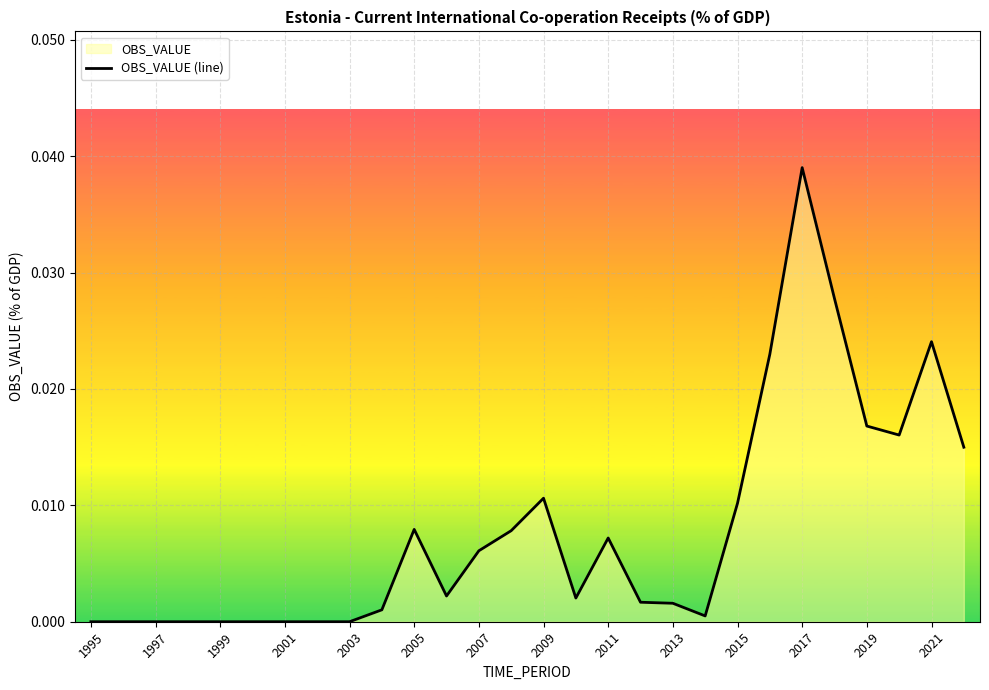

How many interior local peaks (higher than both neighbors) does the data have?

5